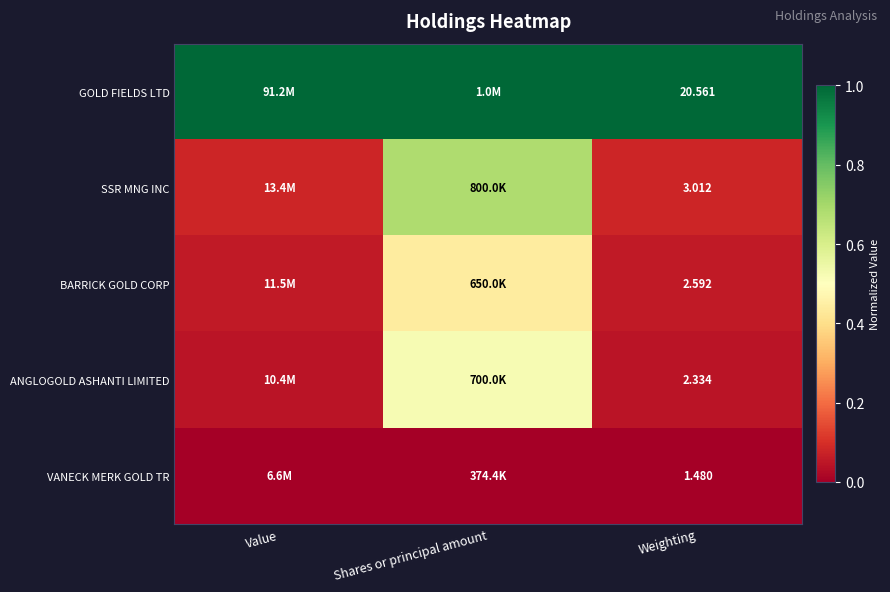

Rank the series at Weighting from highest to lowest value.

GOLD FIELDS LTD, SSR MNG INC, BARRICK GOLD CORP, ANGLOGOLD ASHANTI LIMITED, VANECK MERK GOLD TR